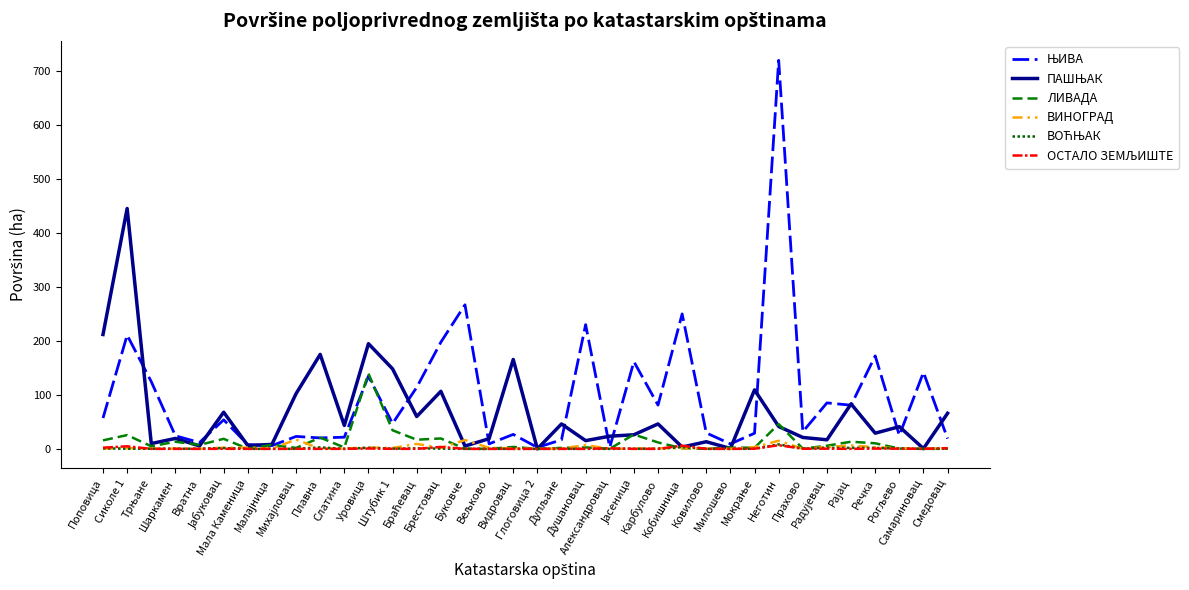

Which series has the largest range (max minus min)?

ЊИВА